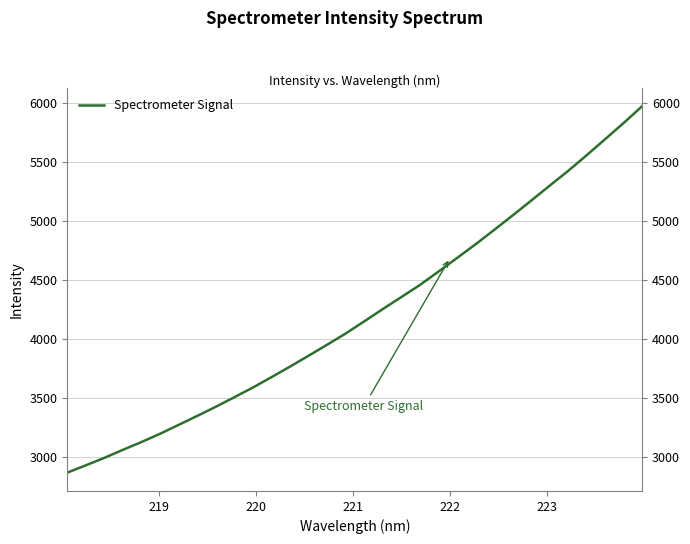

Reading left to right, what are all the values shown in this chart?

2868.0	2930.2	2993.5	3061.8	3128.0	3197.8	3273.5	3349.2	3426.7	3507.9	3590.2	3677.9	3767.6	3859.8	3953.2	4048.4	4151.2	4255.6	4357.5	4459.8	4573.2	4688.3	4804.9	4926.1	5049.5	5174.8	5302.1	5427.7	5561.0	5697.1	5834.9	5977.4